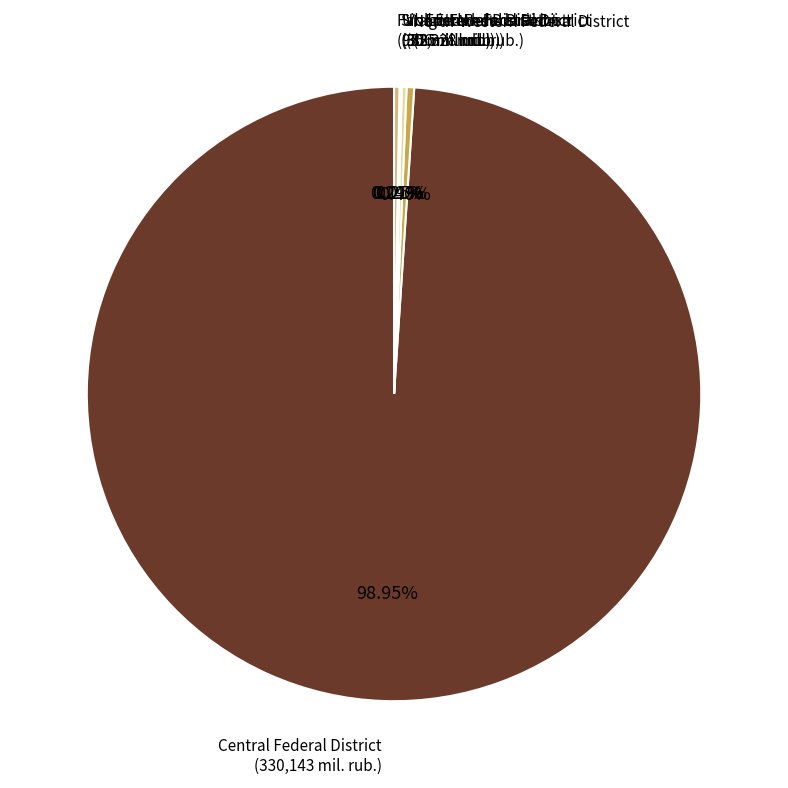

To the nearest percent, what percentage of the pie is Central Federal District?

99%